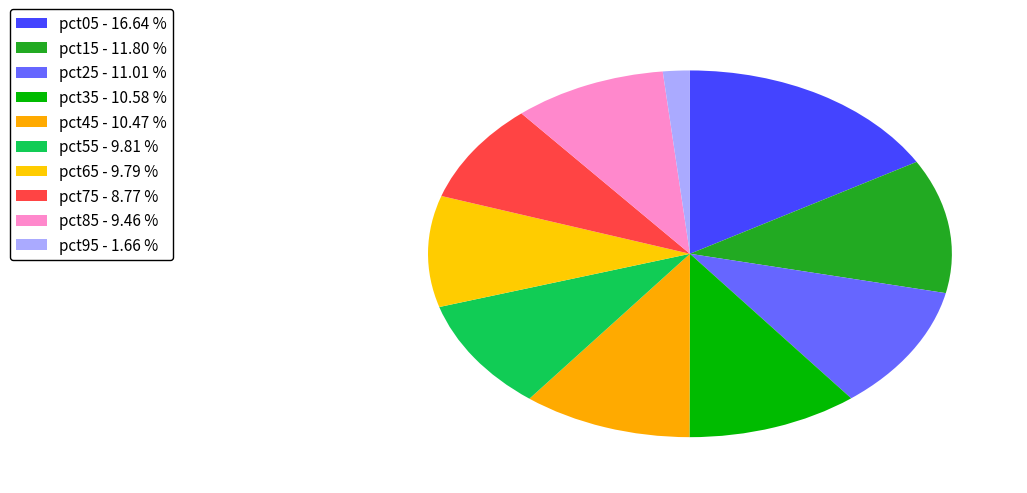

What is the smallest slice in the pie chart?

pct95